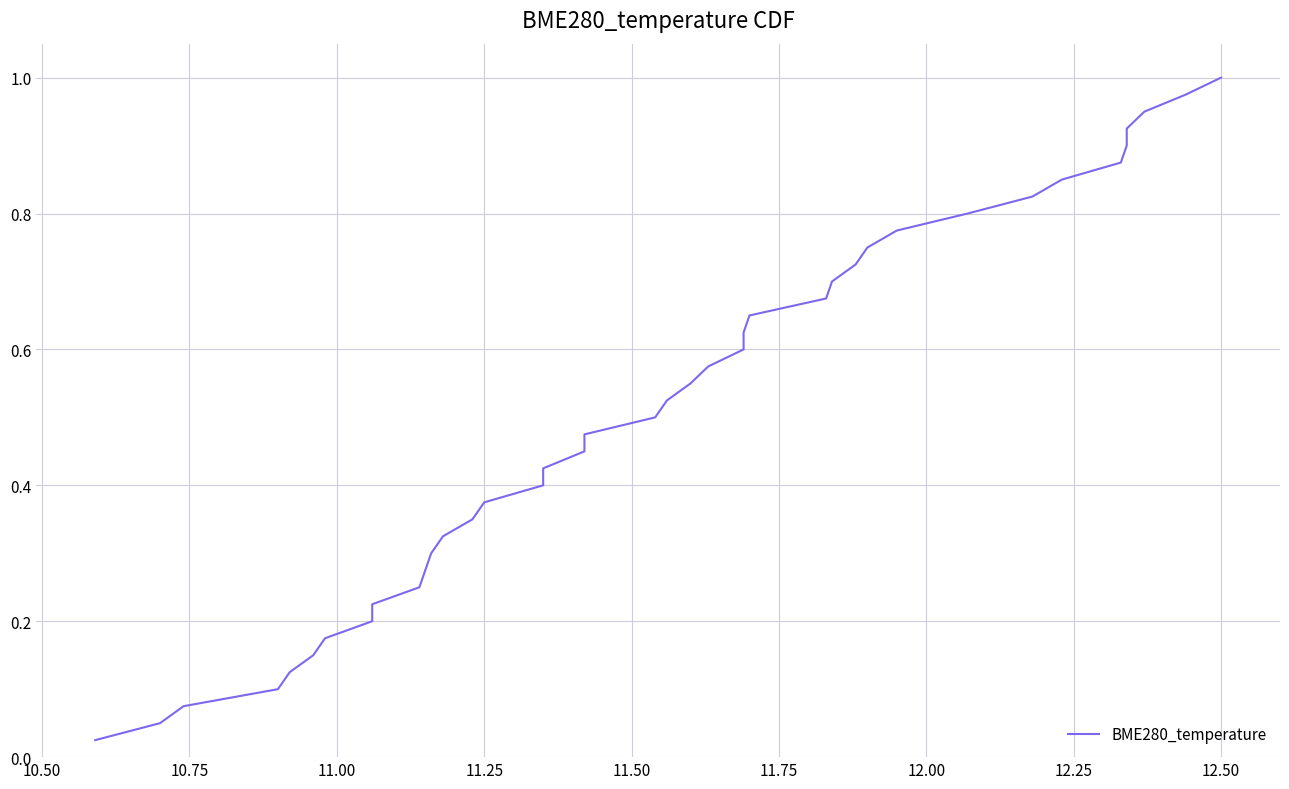

True or false: there are more than 1 points higher than both neighbors.

False